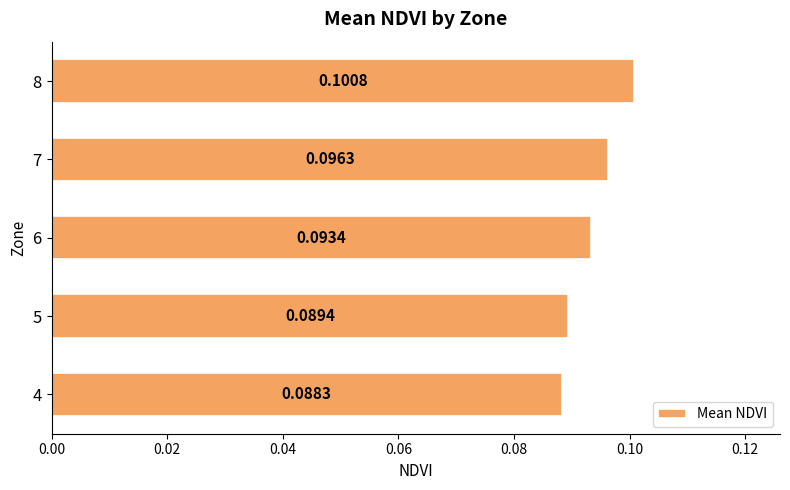

What is the sum of all values?

0.5